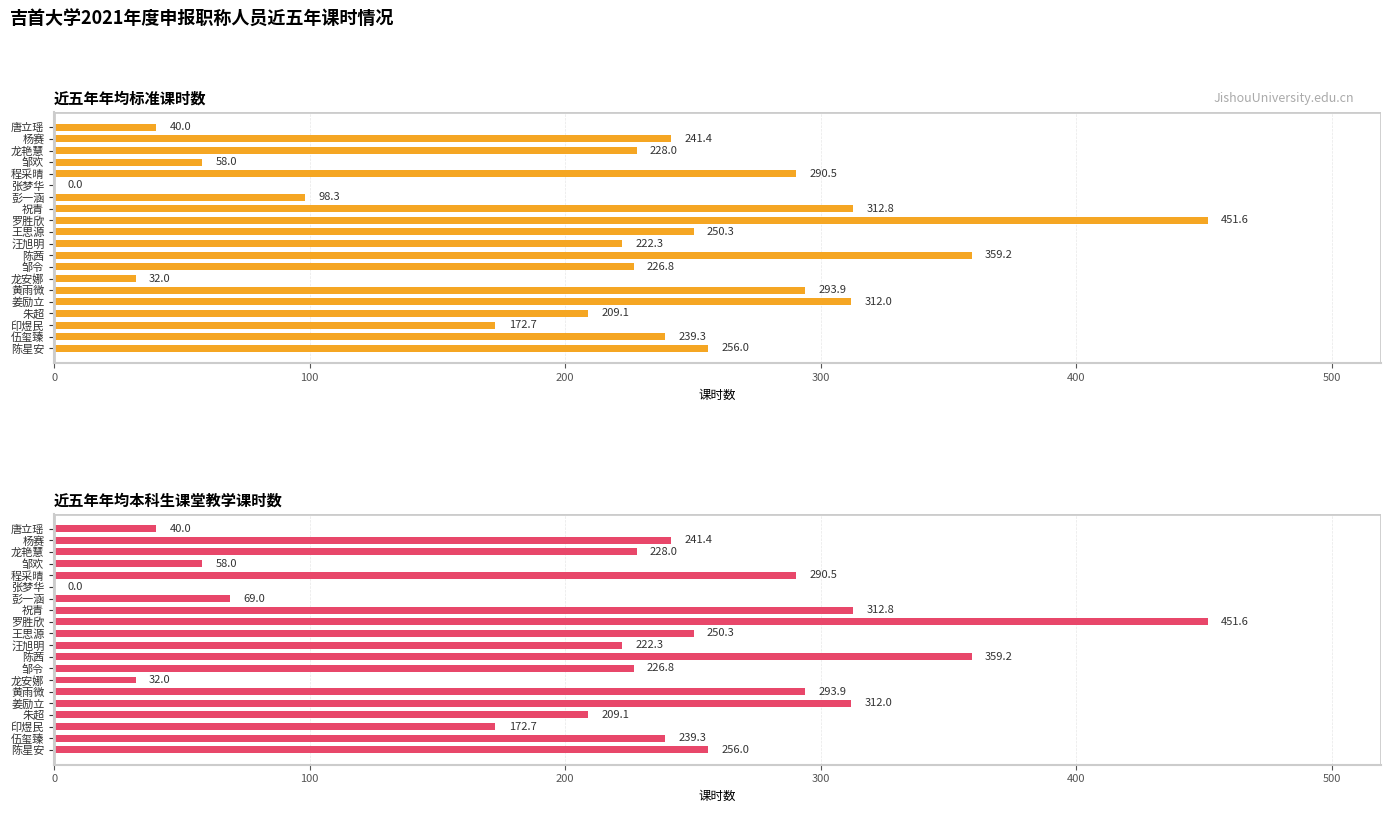

Rank the series at 印煜民 from lowest to highest value.

近五年年均标准课时数, 近五年年均本科生课堂教学课时数